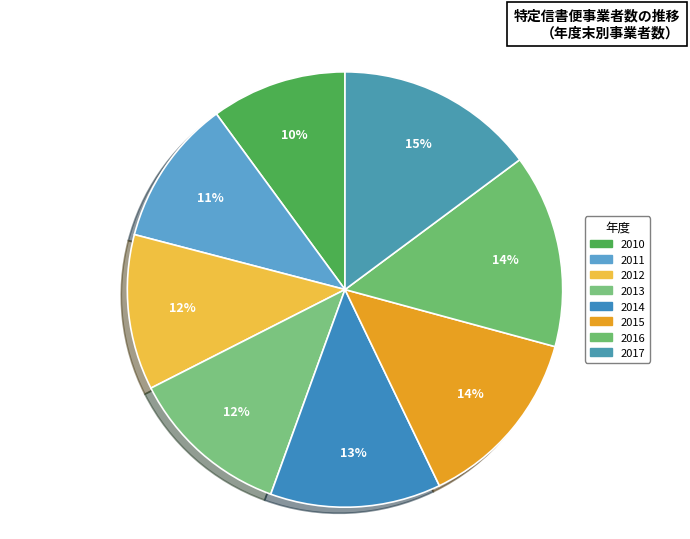

To the nearest percent, what is the combined percentage of 2016 and 2011?

25%